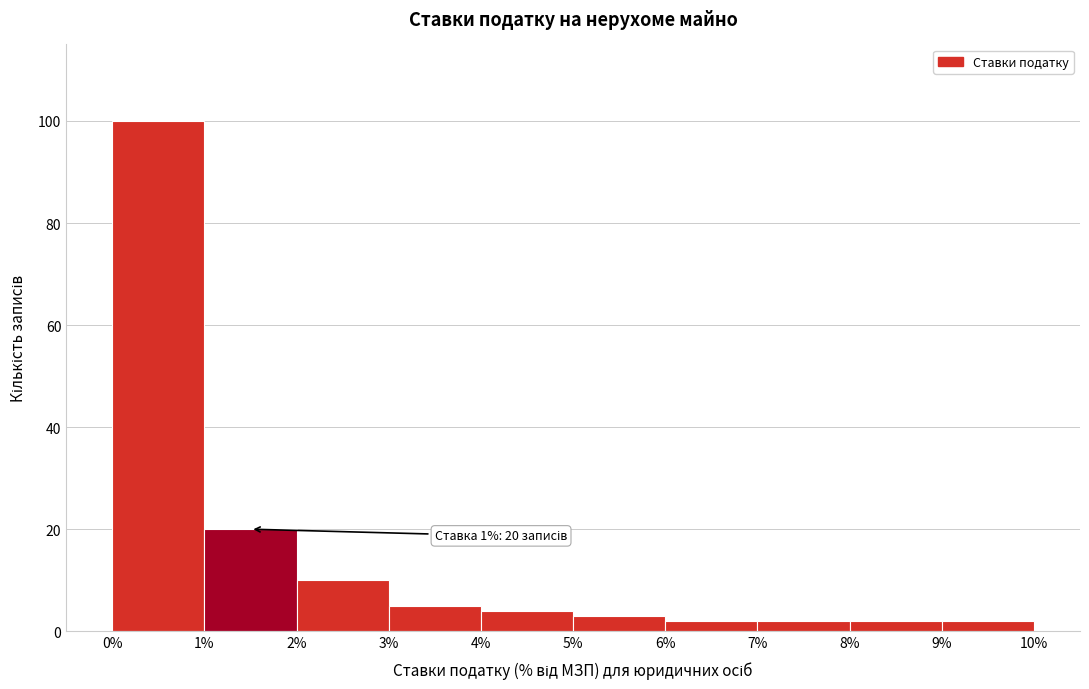

Which range on the x-axis has the tallest bar?

0% to 1%